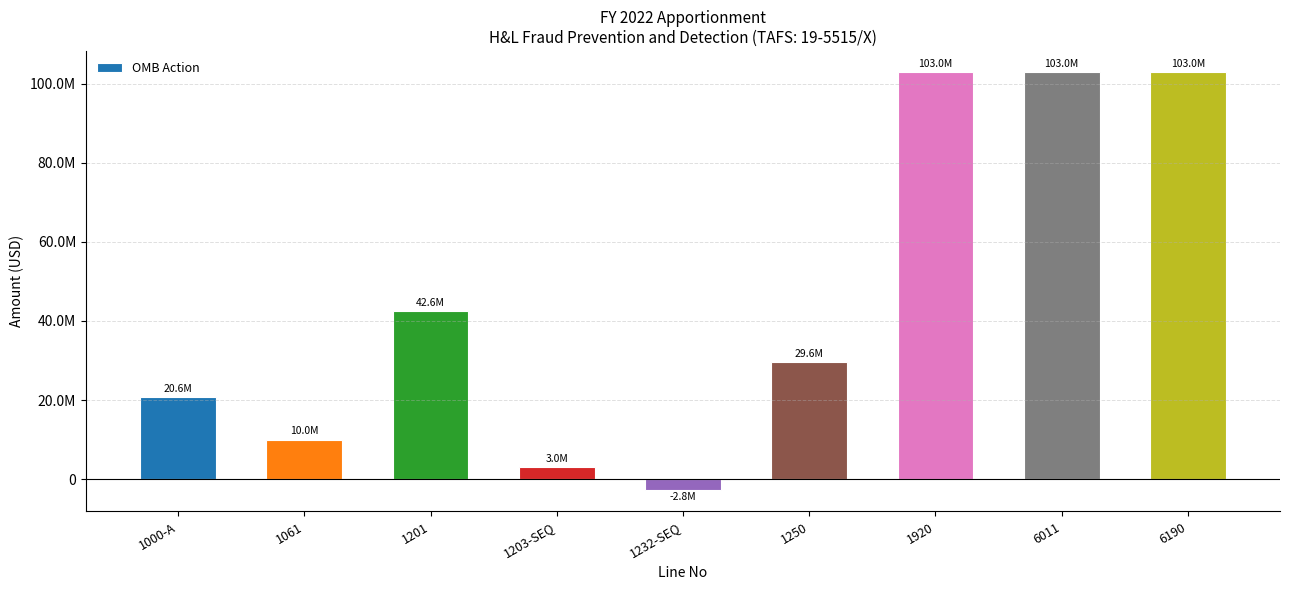

Reading left to right, what are all the values shown in this chart?

20643829	10000000	42584329	2970840	-2838600	29615671	102976069	102976069	102976069